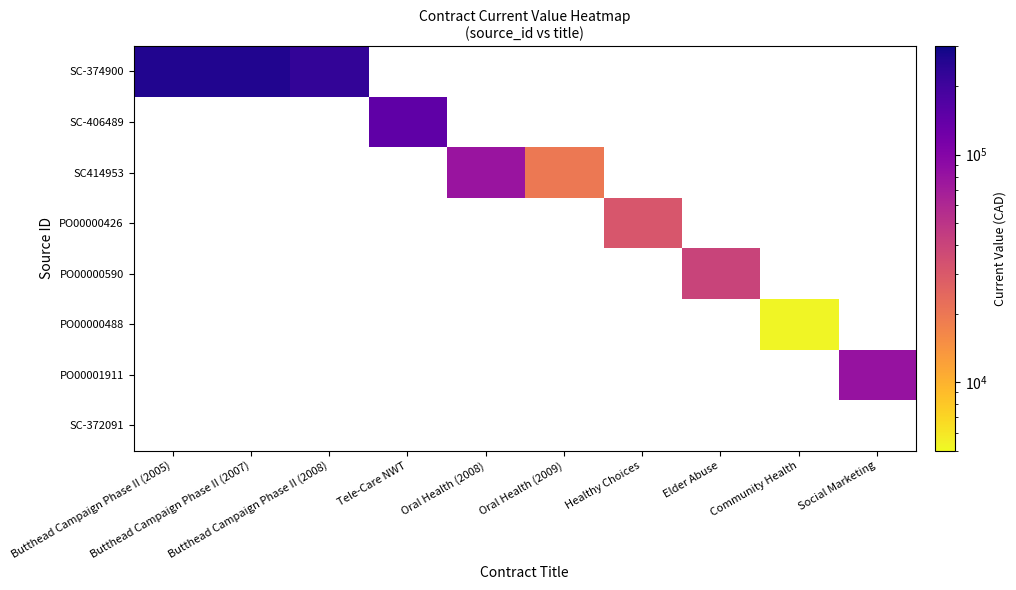

Rank the series by their average value, from highest to lowest.

SC-374900, SC-406489, SC414953, PO00000426, PO00000590, PO00000488, PO00001911, SC-372091